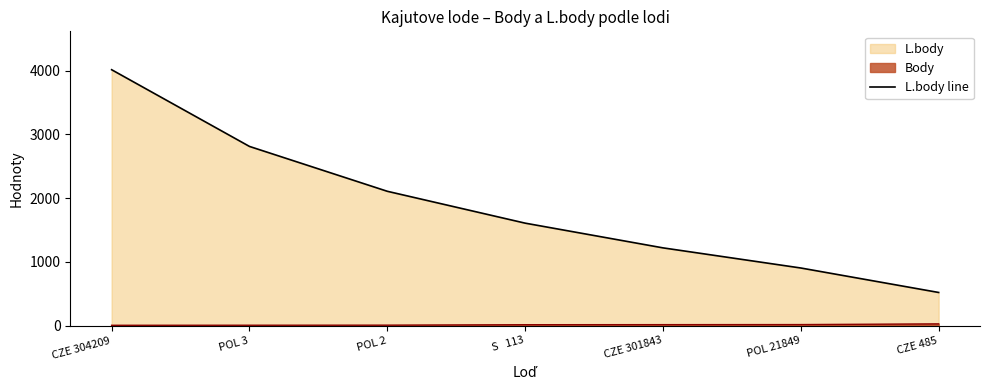

How many data points are above 1608?

3